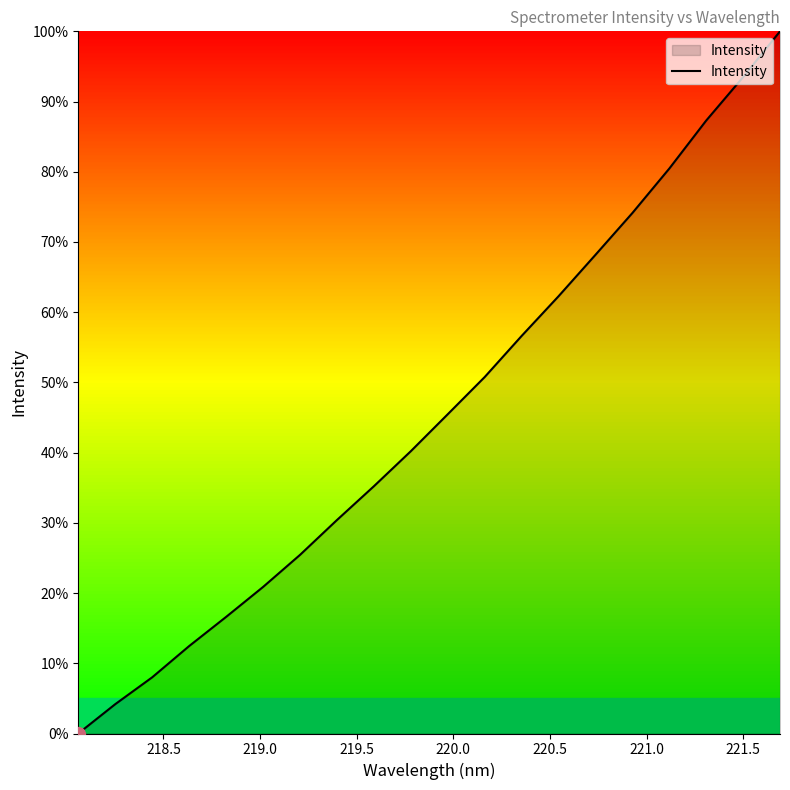

What is the greatest value displayed?

100.0